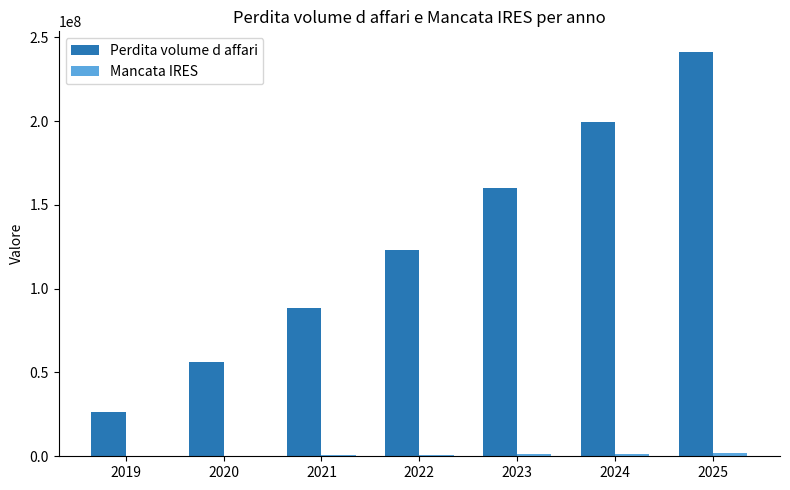

Which series changed the most between 2020 and 2021?

Perdita volume d affari